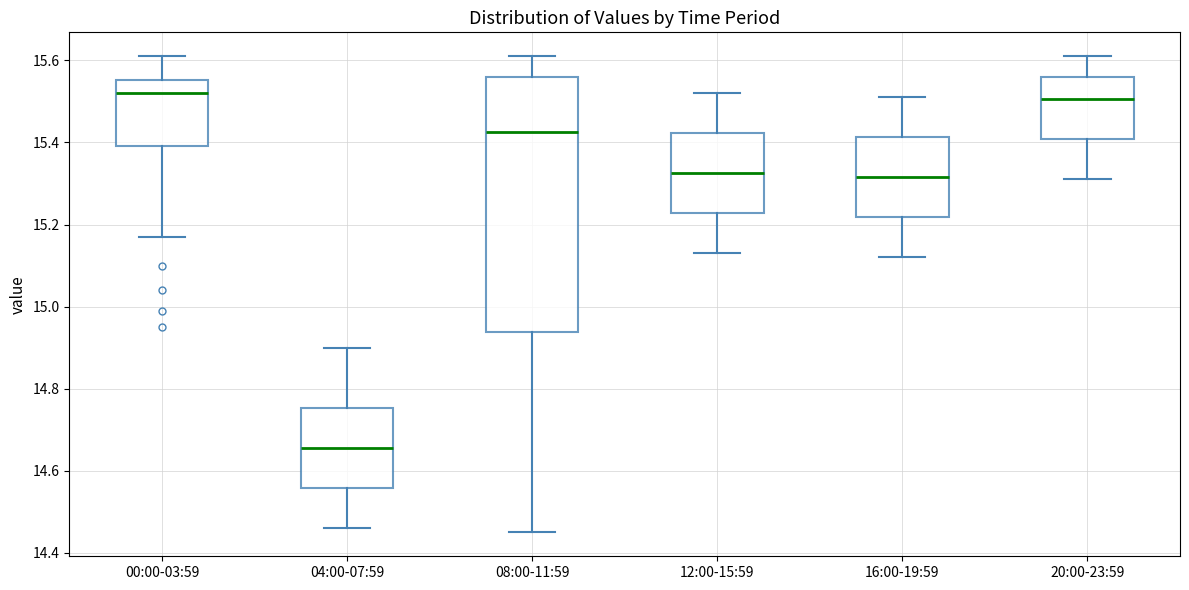

Reading left to right, read every box against the y-axis: the position of its median line, the range the box covers, and the ends of its whiskers. The values are not printed on the chart, so give them approximately, as read against the axis.

00:00-03:59: median 15.52, box 15.40 to 15.56, whiskers 15.18 to 15.62
04:00-07:59: median 14.66, box 14.56 to 14.76, whiskers 14.46 to 14.90
08:00-11:59: median 15.42, box 14.94 to 15.56, whiskers 14.46 to 15.62
12:00-15:59: median 15.32, box 15.22 to 15.42, whiskers 15.14 to 15.52
16:00-19:59: median 15.32, box 15.22 to 15.42, whiskers 15.12 to 15.52
20:00-23:59: median 15.50, box 15.40 to 15.56, whiskers 15.32 to 15.62